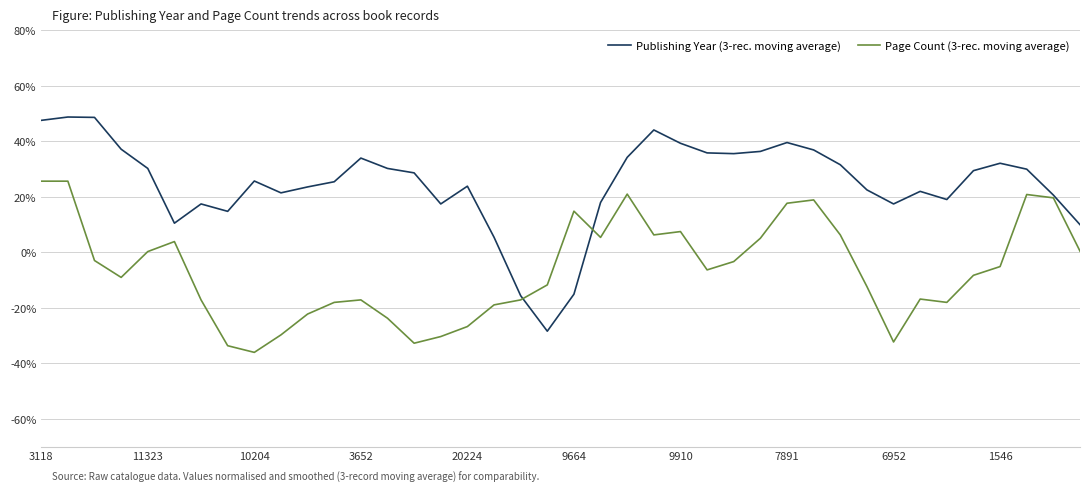

What is the highest value of the Publishing Year (3-rec. moving average) series?

48.8